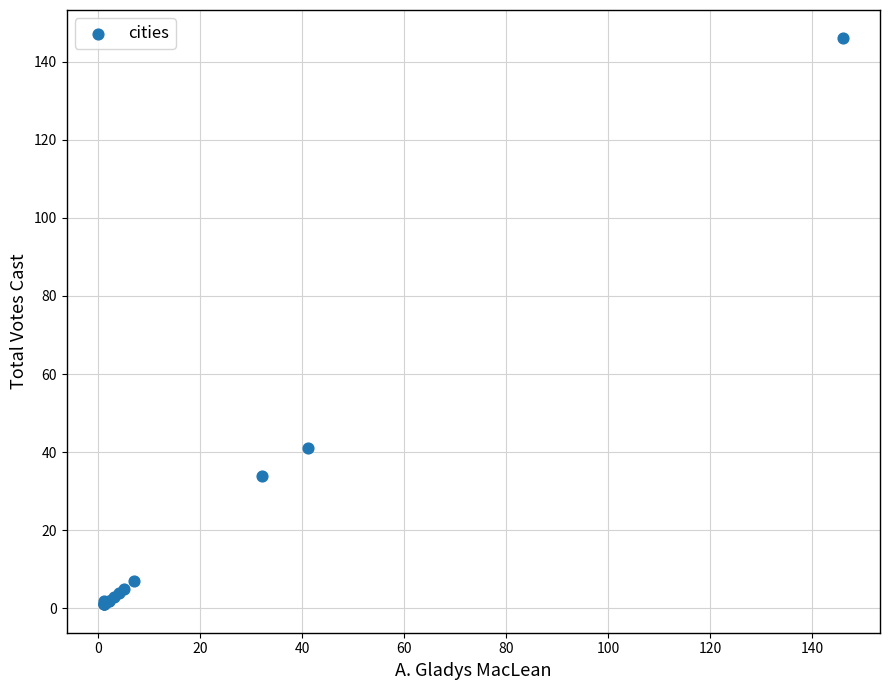

What Y value in the scatter plot is closest to 73?

41